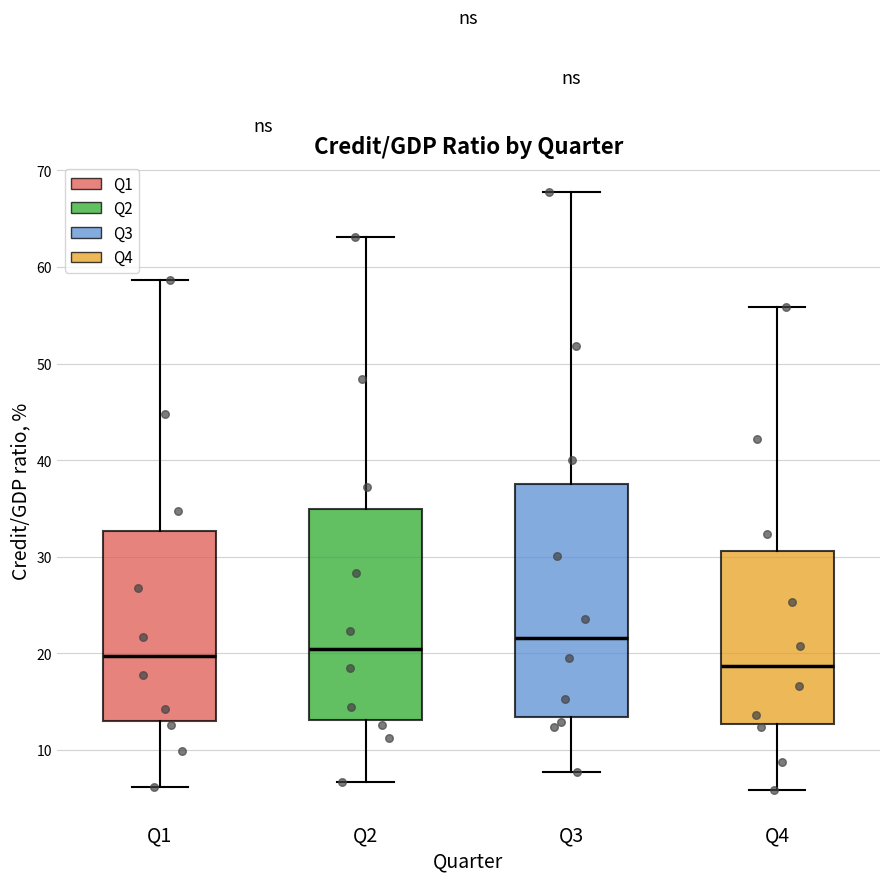

Reading left to right, transcribe this box plot: for each box, give where its median line is, the range the box spans, and where its two whiskers end, as read against the y-axis. The values are not printed on the chart, so give them approximately, as read against the axis.

Q1: median 20, box 13 to 33, whiskers 6 to 59
Q2: median 20, box 13 to 35, whiskers 7 to 63
Q3: median 22, box 13 to 38, whiskers 8 to 68
Q4: median 19, box 13 to 31, whiskers 6 to 56